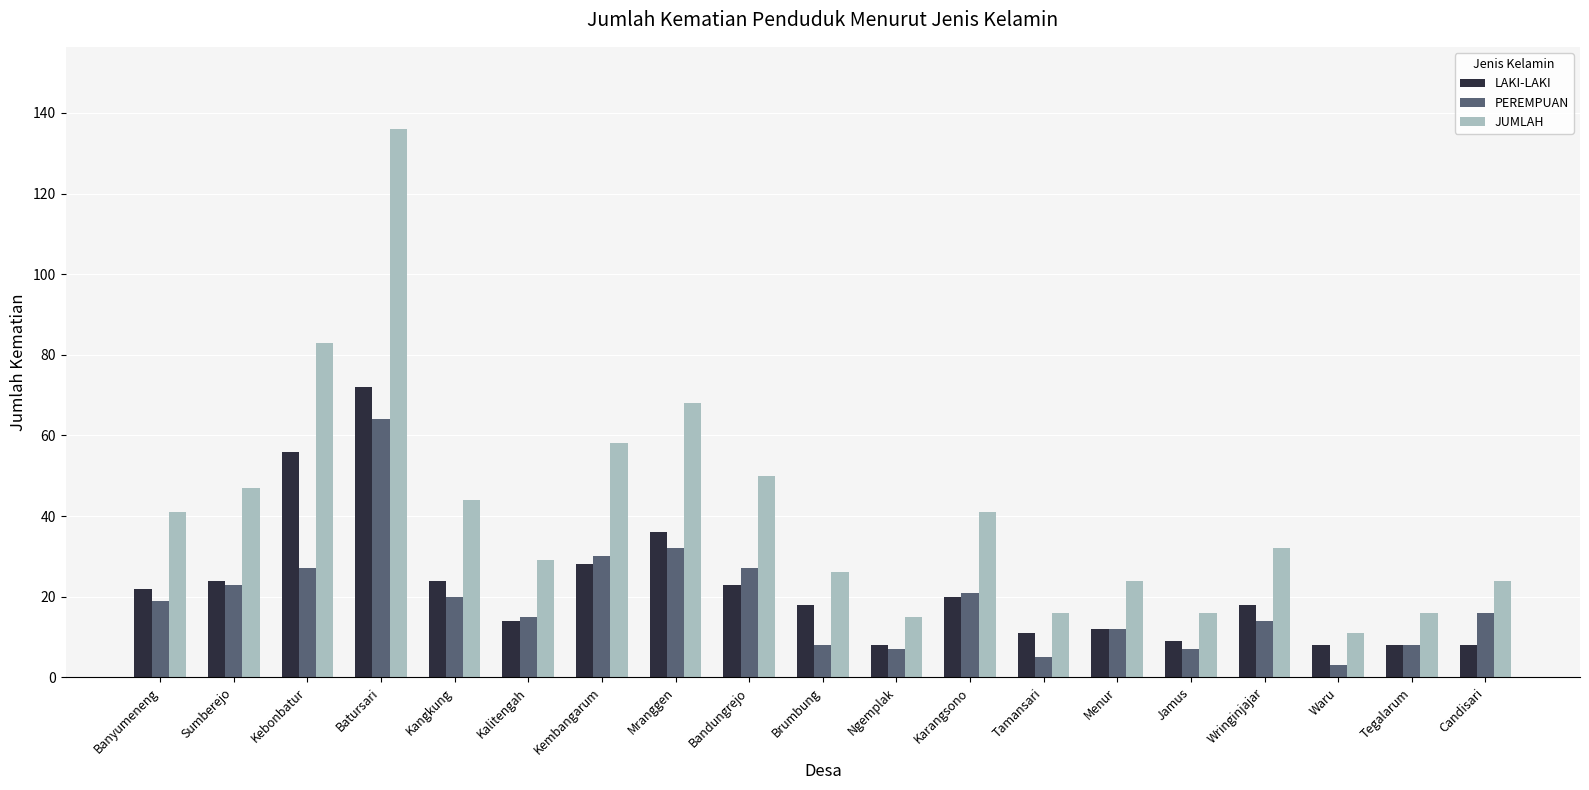

How many groups of bars are there?

19